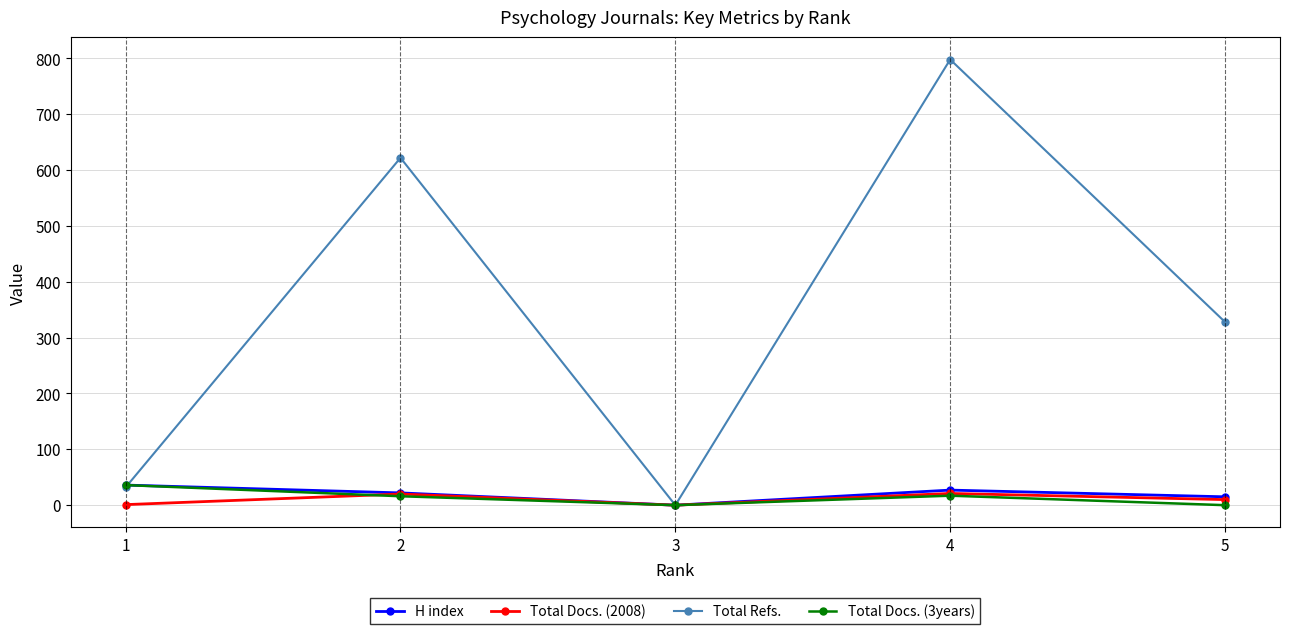

What is the difference between the maximum and minimum values in the H index series?

36